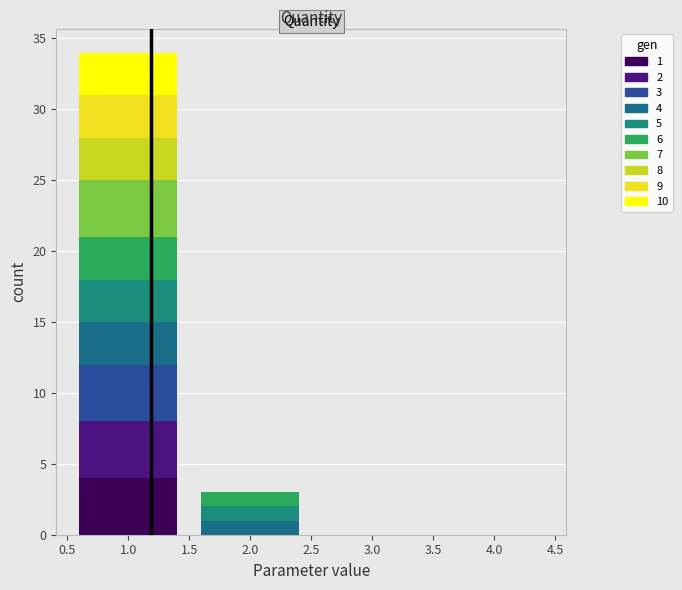

Which range on the x-axis has the tallest stacked bar (by total height)?

0.5 to 1.5